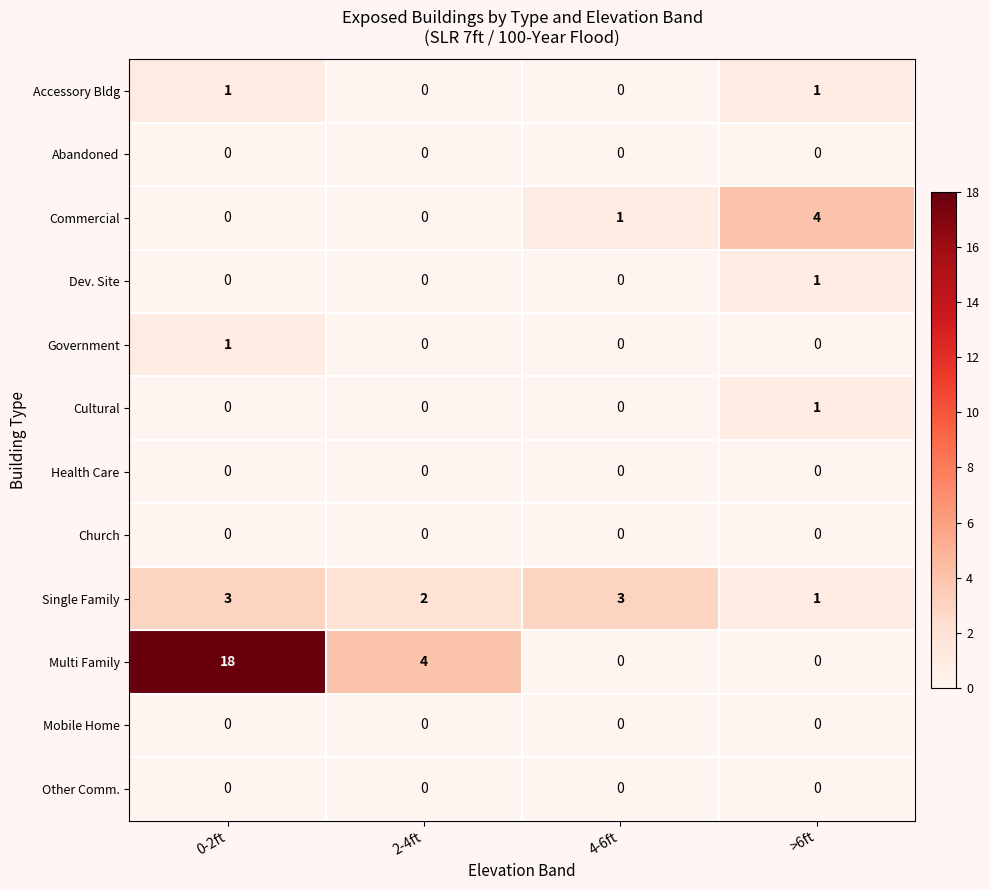

At which category is the sum across all series the highest?

0-2ft